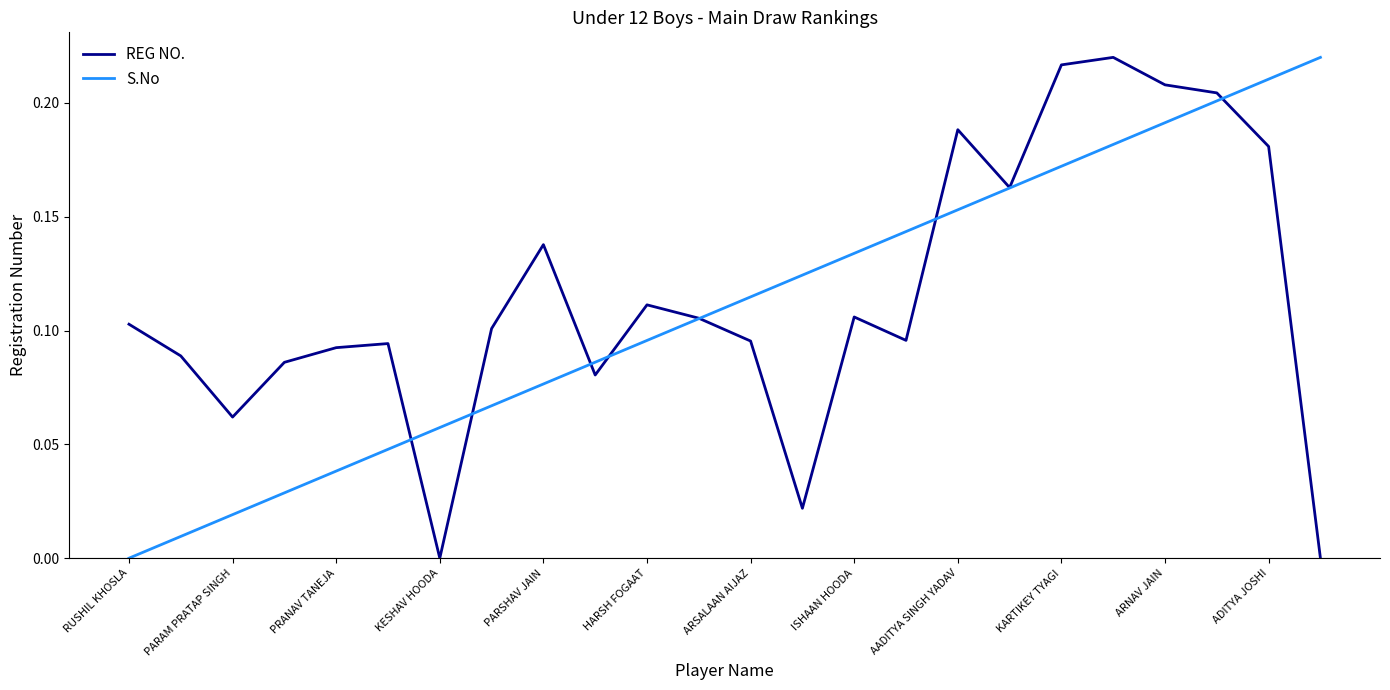

How many intersections are there between S.No and REG NO.?

7